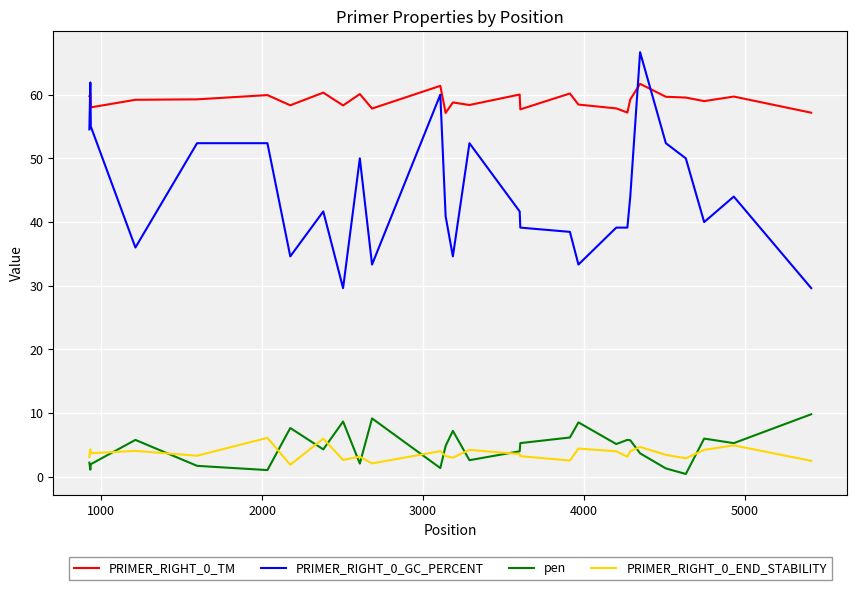

What is the greatest value displayed?

66.7